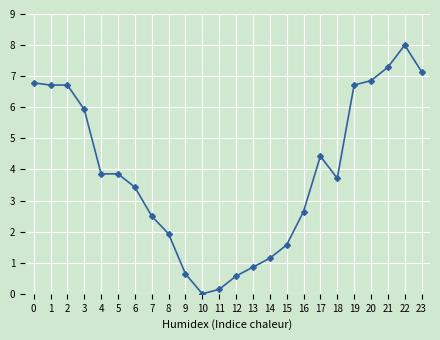

What is the average value?

3.9